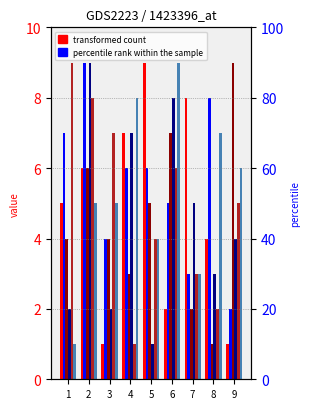

How many bars are there in total?

54